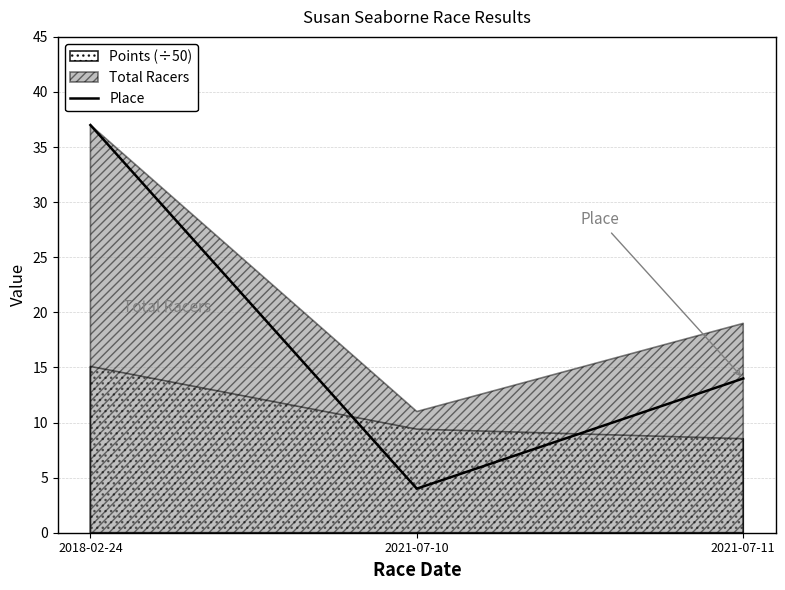

Reading left to right, transcribe all the data shown in this chart.

2018-02-24=37	2021-07-10=4	2021-07-11=14